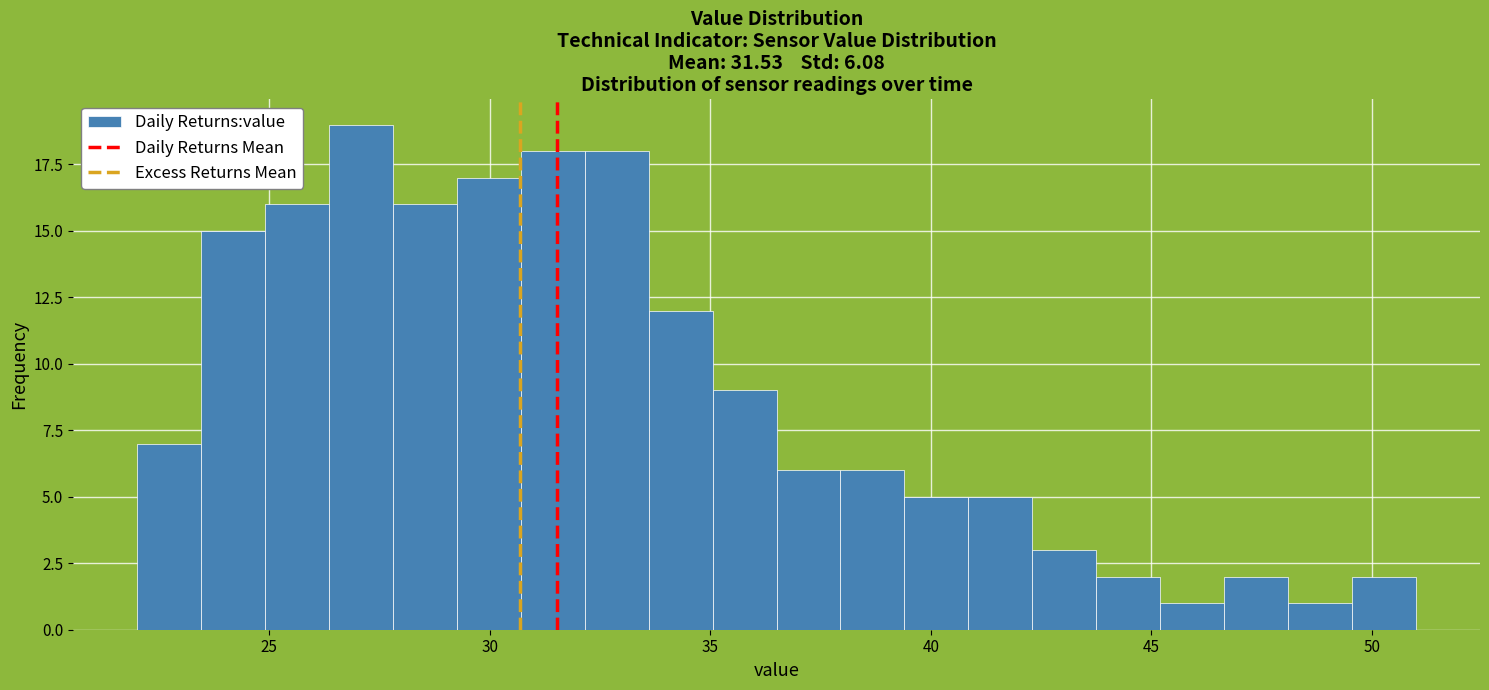

Read against the x-axis, roughly where is the centre of the tallest bar?

27.0